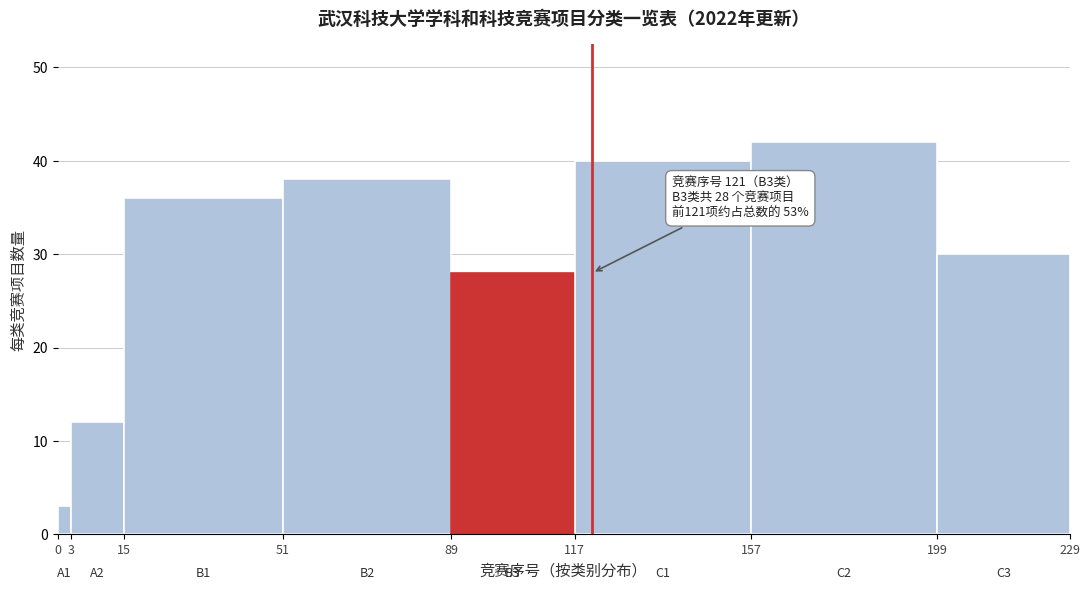

Over which range of the x-axis is the bar tallest?

157 to 199